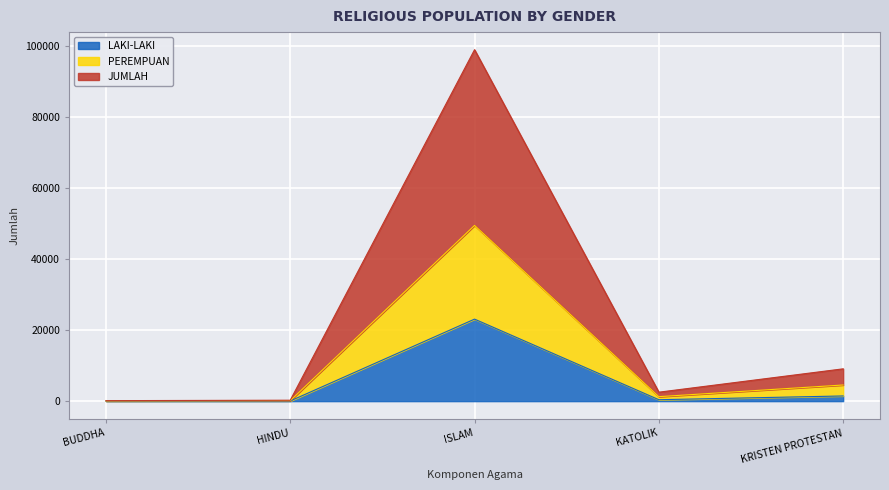

How many lines are shown in the chart?

3